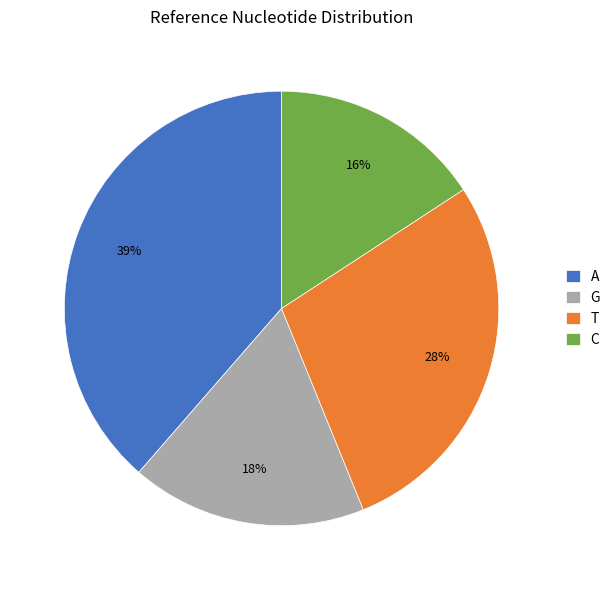

Approximately how many times larger is the value at A compared to G?

2.2